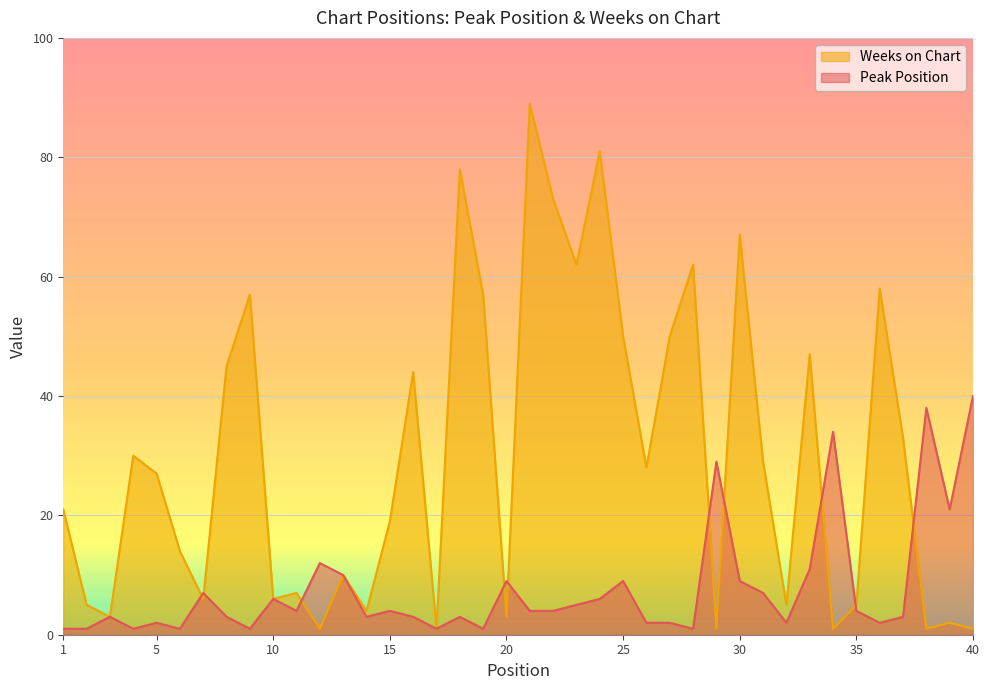

What is the value of the Weeks on Chart point at the 39th from the left?

2